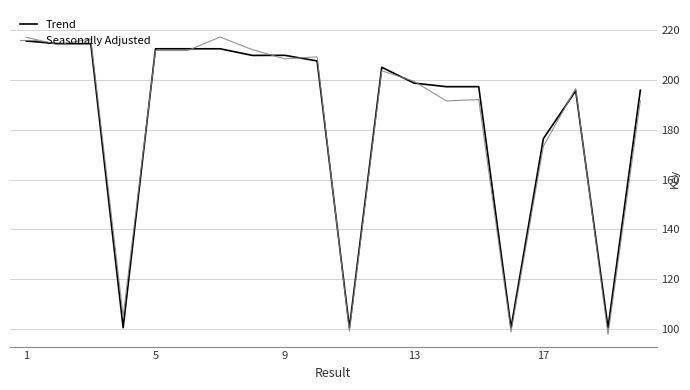

What are all the series names shown in the legend?

Trend, Seasonally Adjusted